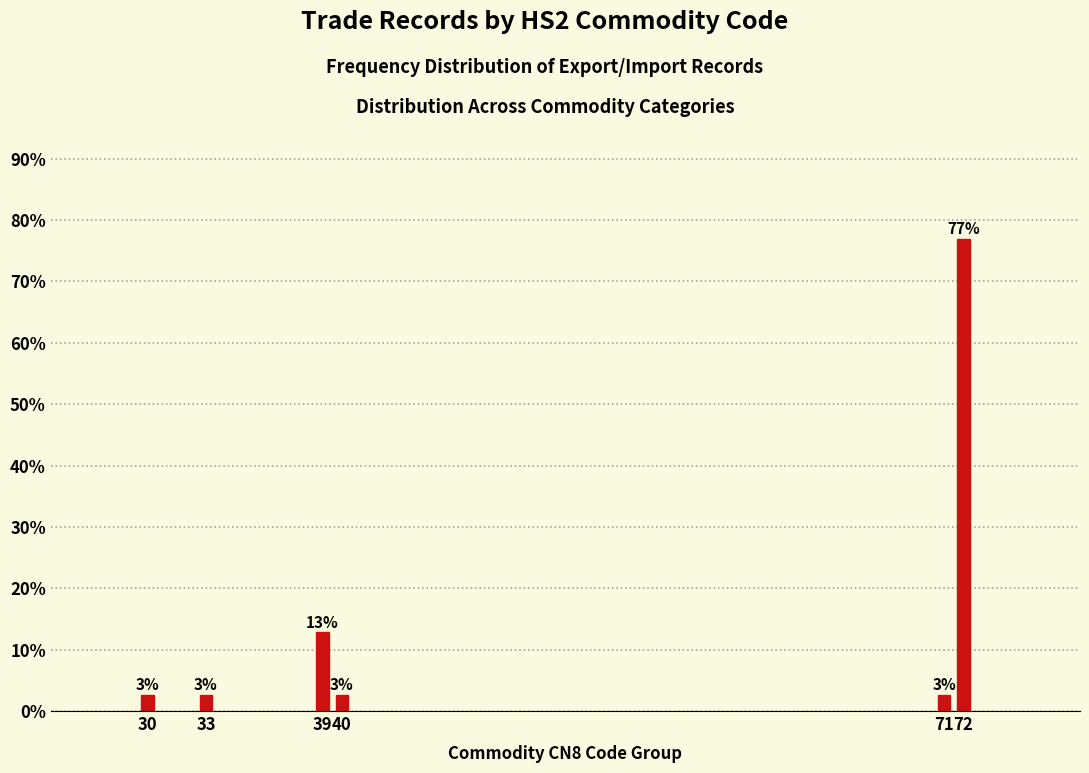

Does the chart contain any negative values?

No